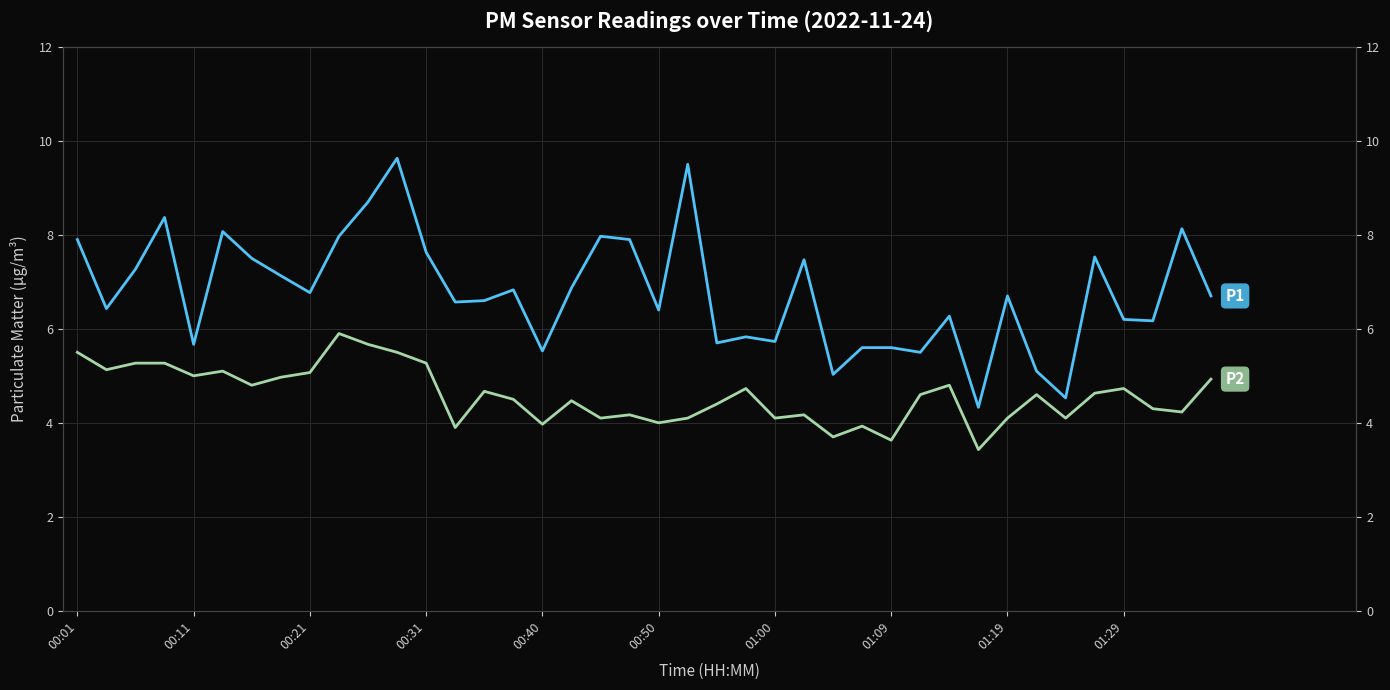

What is the sum of all P1 values?

271.3